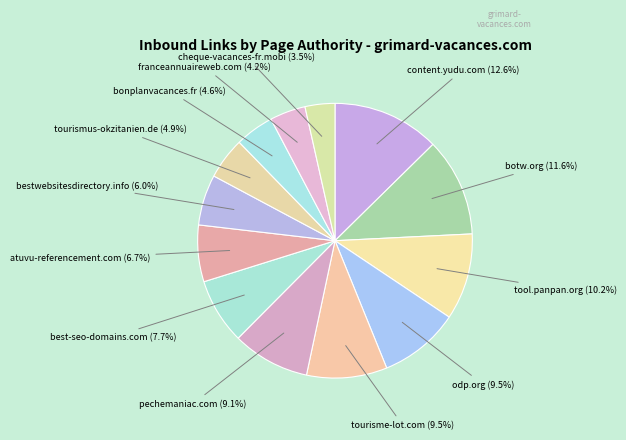

How many segments does this pie chart have?

13